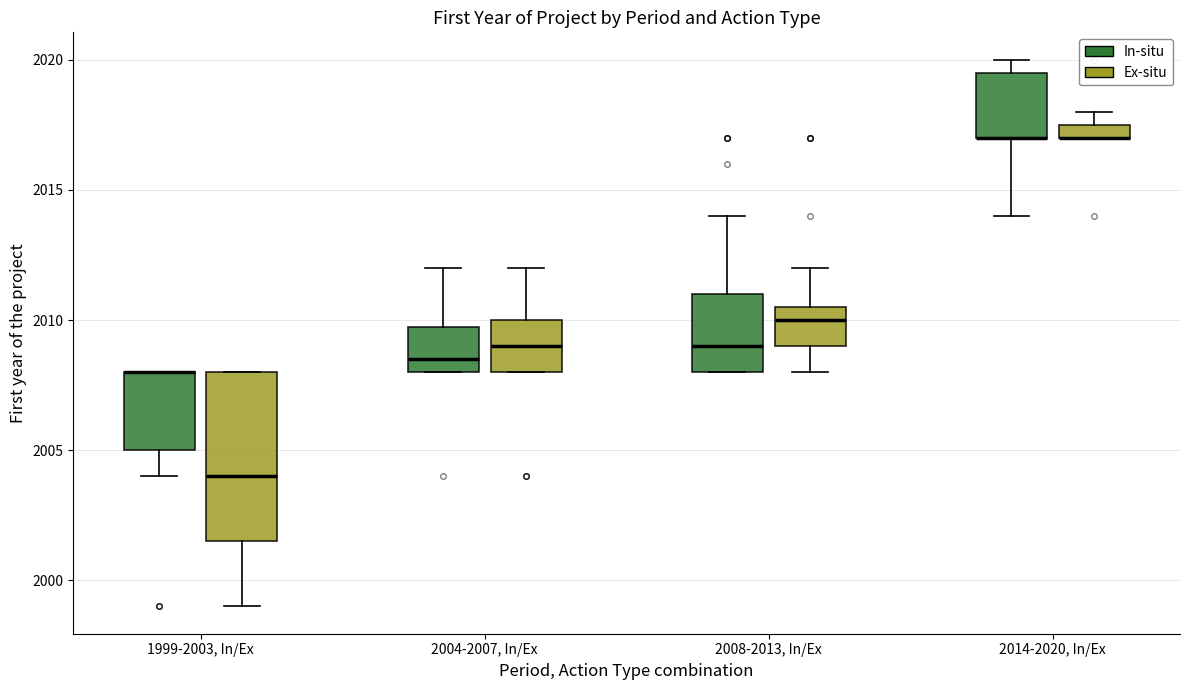

Which box is the tallest, from its lower edge to its upper edge?

1999-2003, In/Ex (Ex-situ)